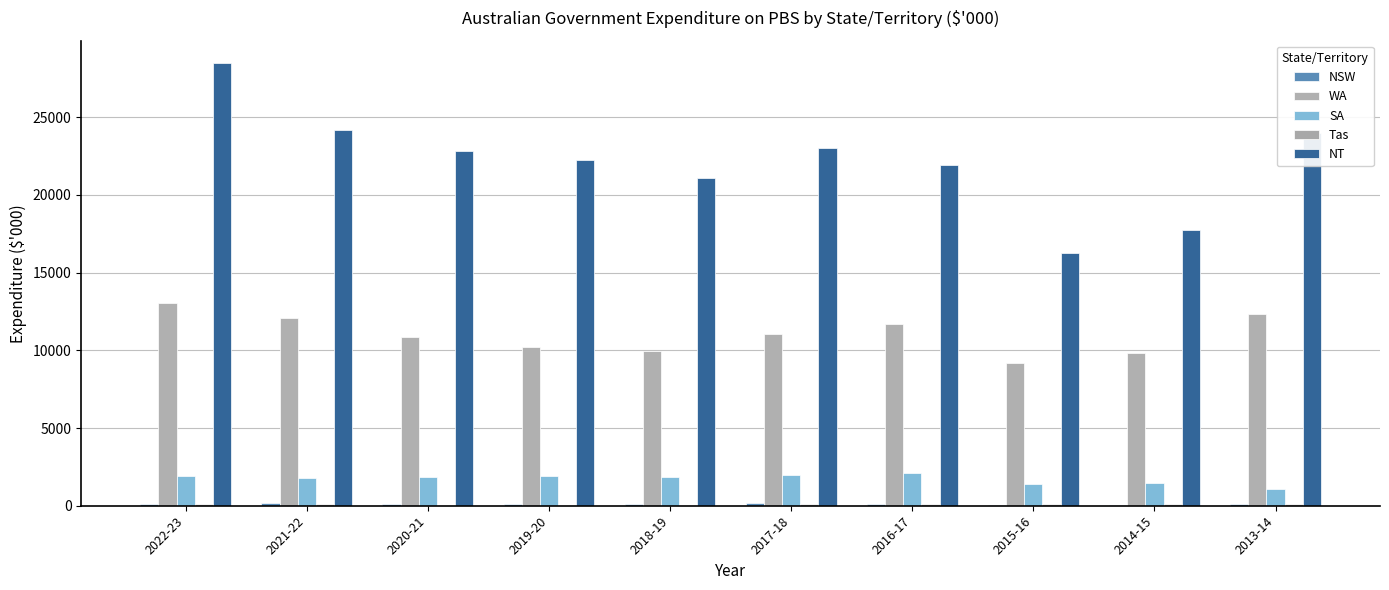

What is the minimum value for WA?

9187.3